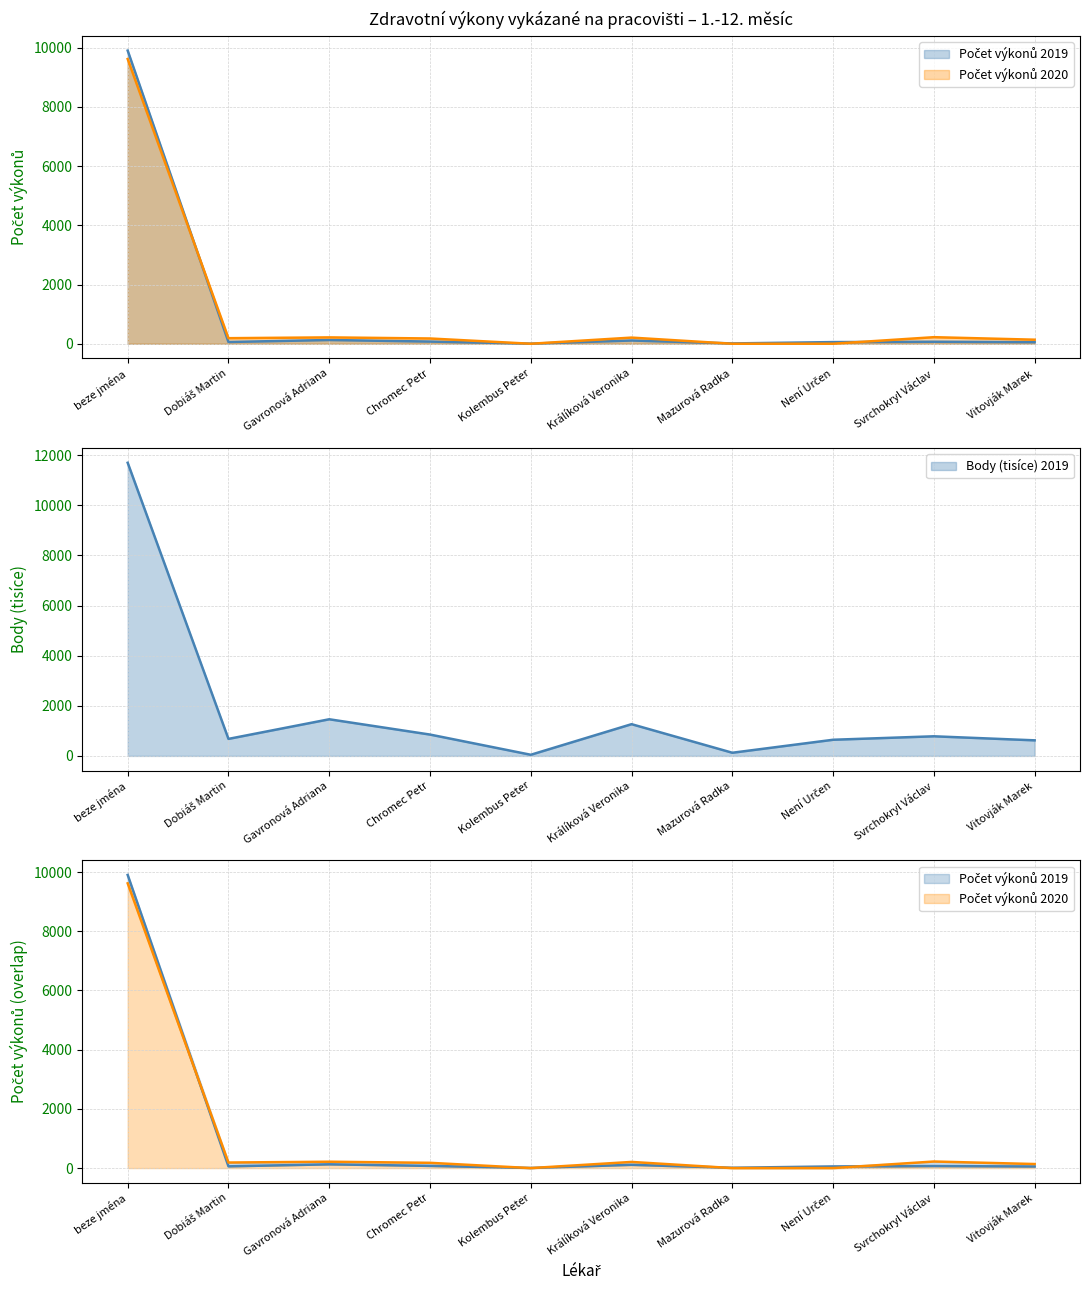

After their last crossing, which series has the higher values: Počet výkonů 2019 or Počet výkonů 2020?

Počet výkonů 2020